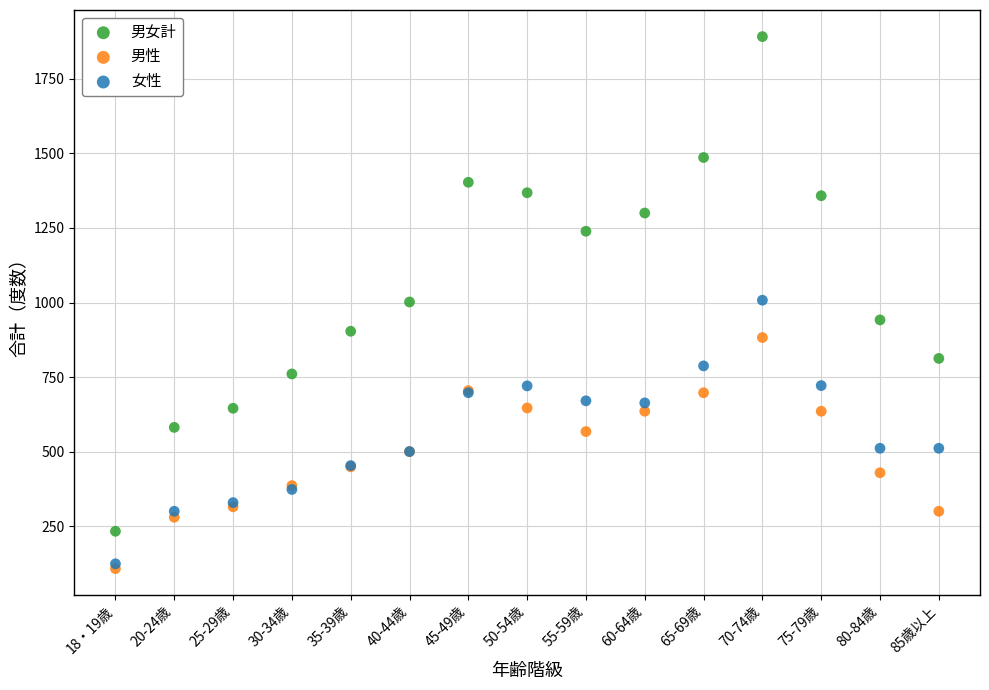

Which series reaches the minimum Y coordinate?

男性